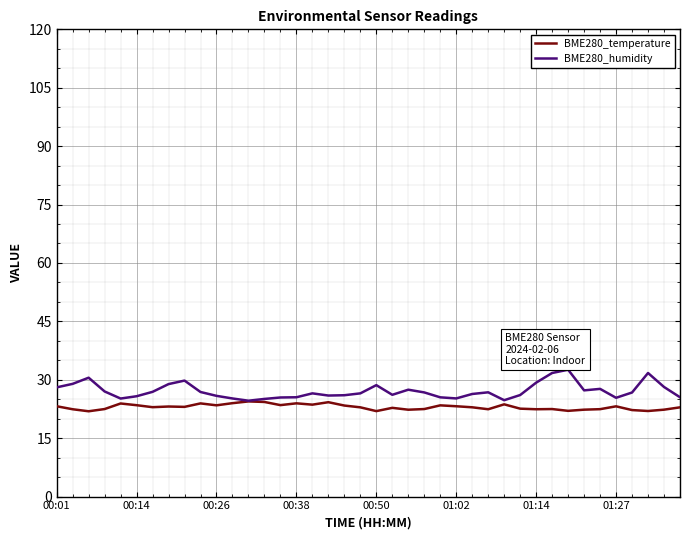

Which series has the largest range (max minus min)?

BME280_humidity